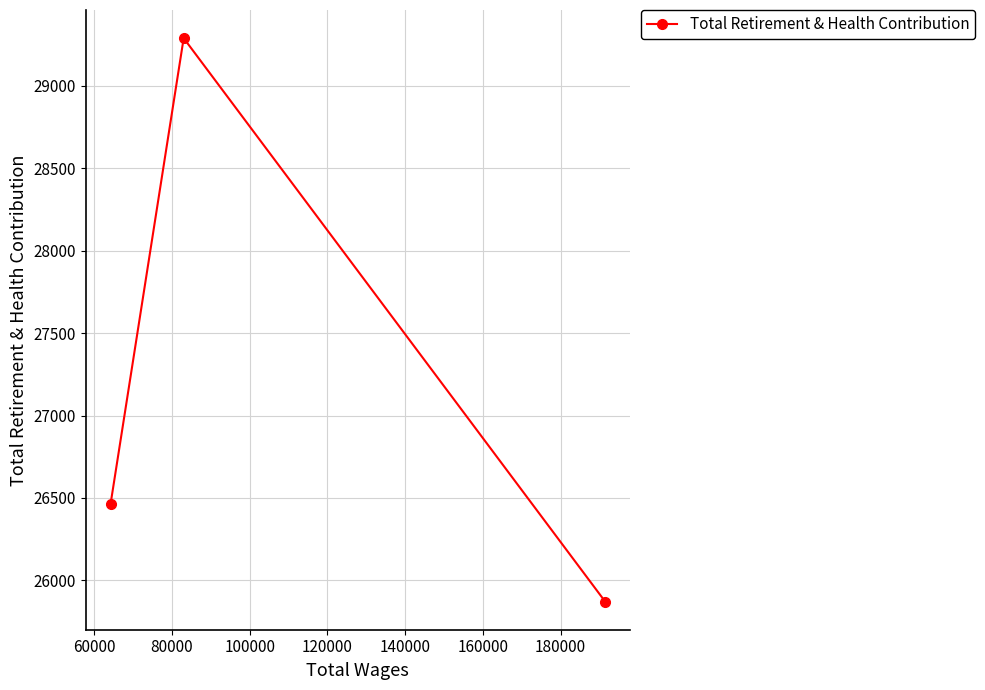

Count the number of categories in the chart.

3